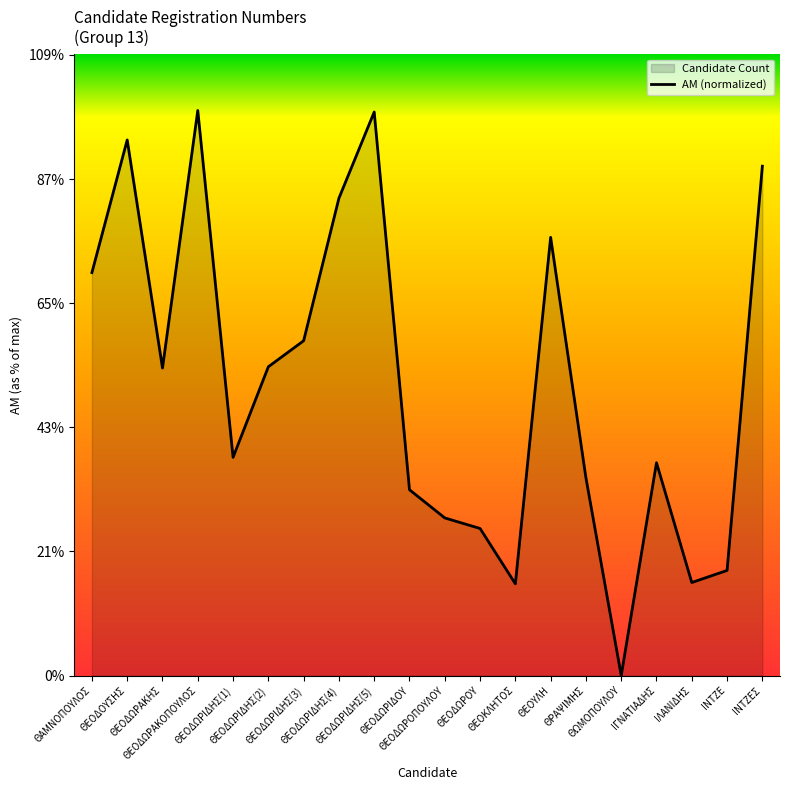

List the labels in order of value, largest first.

ΘΕΟΔΩΡΑΚΟΠΟΥΛΟΣ, ΘΕΟΔΩΡΙΔΗΣ(5), ΘΕΟΔΟΥΣΗΣ, ΙΝΤΖΕΣ, ΘΕΟΔΩΡΙΔΗΣ(4), ΘΕΟΥΛΗ, ΘΑΜΝΟΠΟΥΛΟΣ, ΘΕΟΔΩΡΙΔΗΣ(3), ΘΕΟΔΩΡΙΔΗΣ(2), ΘΕΟΔΩΡΑΚΗΣ, ΘΕΟΔΩΡΙΔΗΣ(1), ΙΓΝΑΤΙΑΔΗΣ, ΘΡΑΨΙΜΗΣ, ΘΕΟΔΩΡΙΔΟΥ, ΘΕΟΔΩΡΟΠΟΥΛΟΥ, ΘΕΟΔΩΡΟΥ, ΙΝΤΖΕ, ΙΛΑΝΙΔΗΣ, ΘΕΟΚΛΗΤΟΣ, ΘΩΜΟΠΟΥΛΟΥ